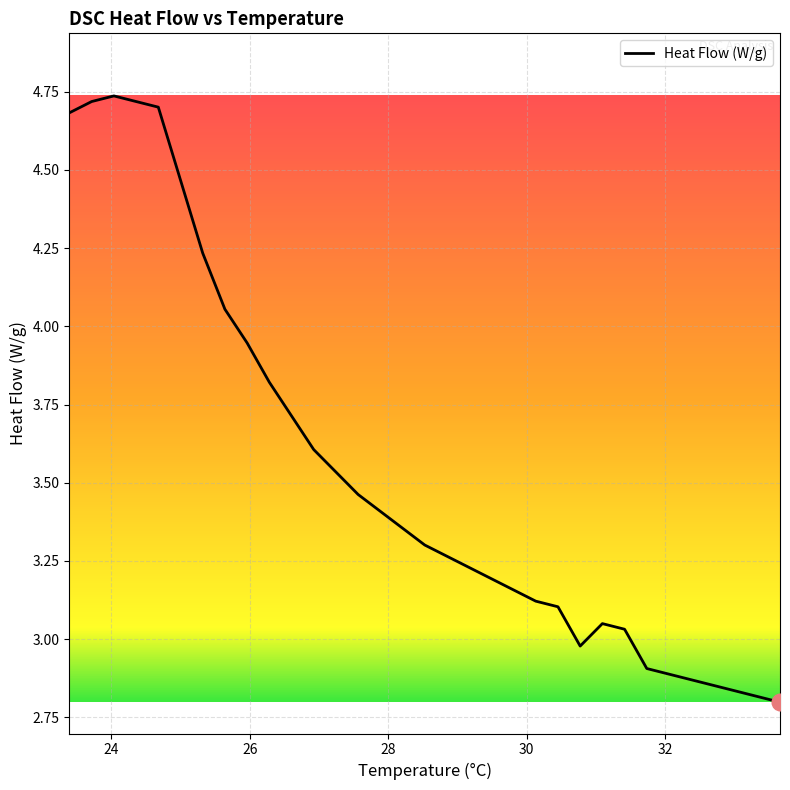

What is the difference between the maximum and minimum values?

1.9